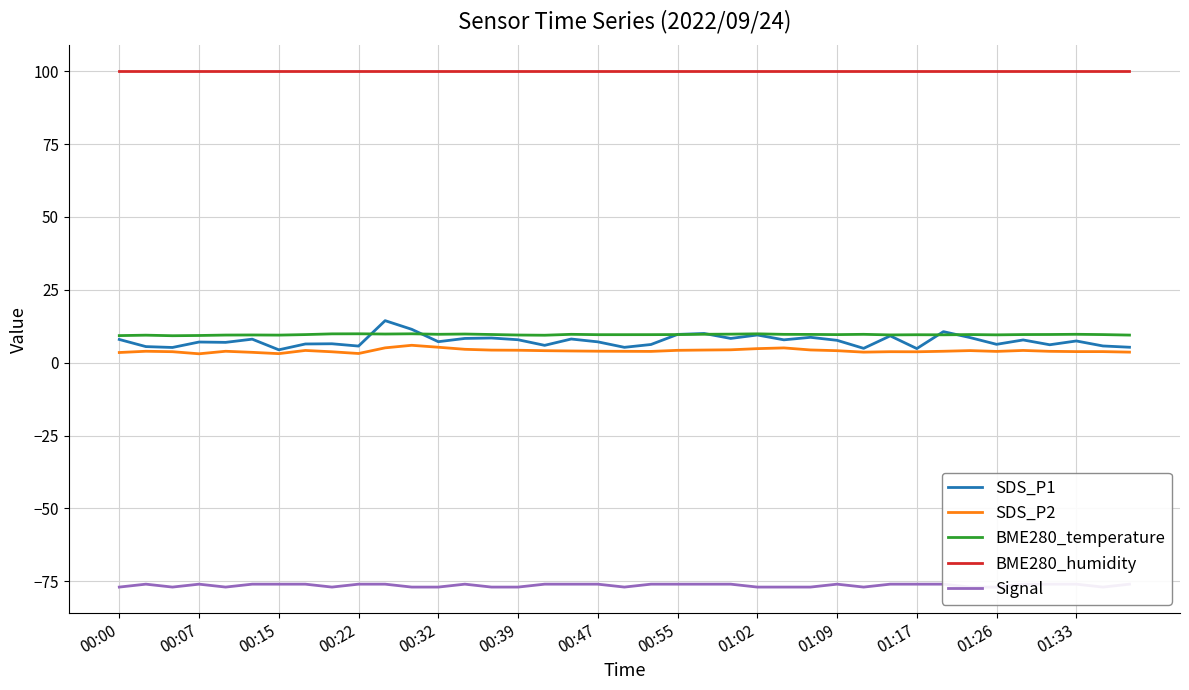

What is the maximum value for SDS_P2?

6.0